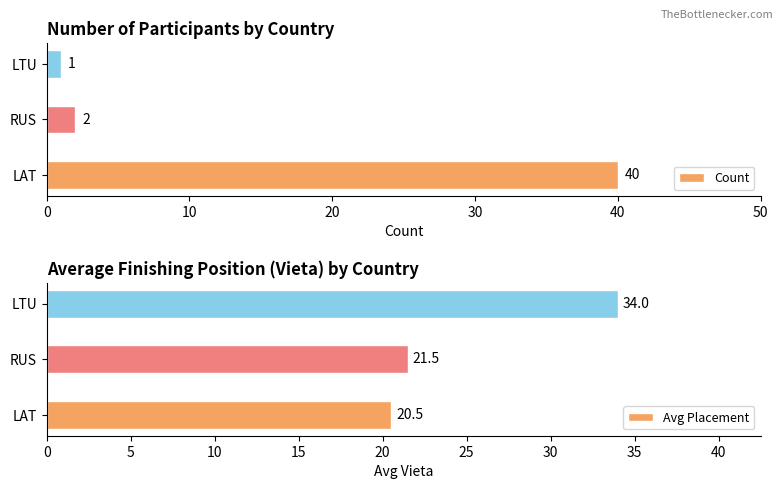

At how many categories does at least one series exceed 13?

3